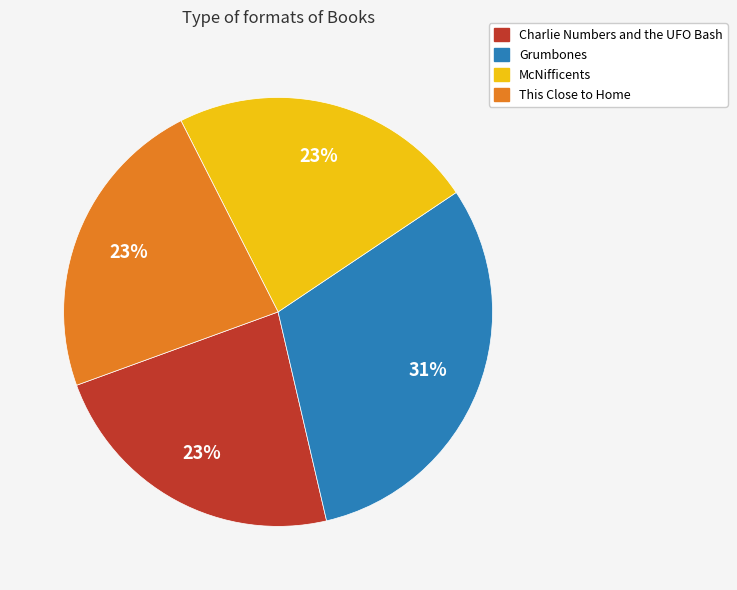

Does any single category account for the majority?

No